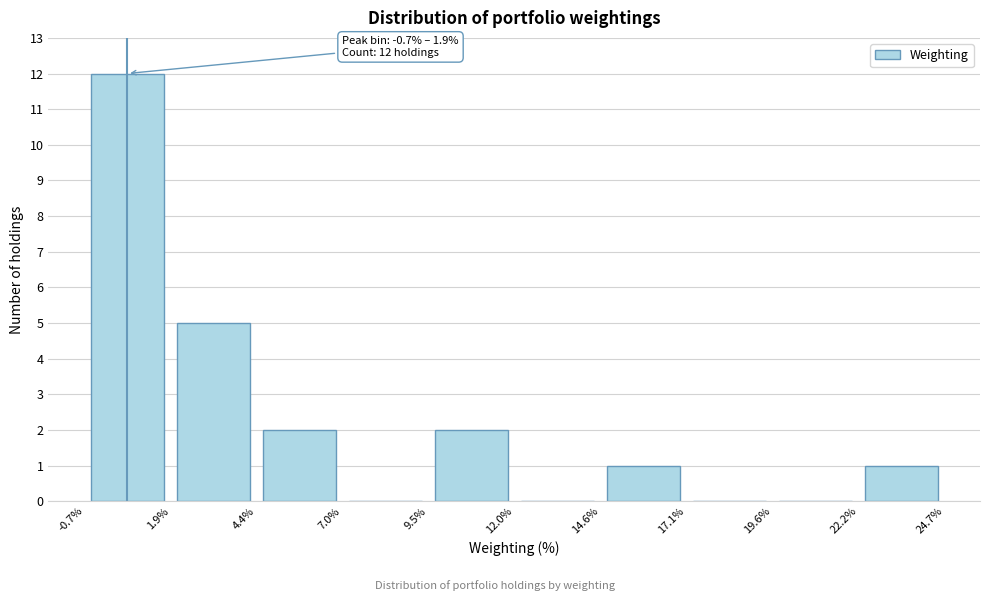

Which range on the x-axis has the tallest bar?

-0.7% to 1.9%